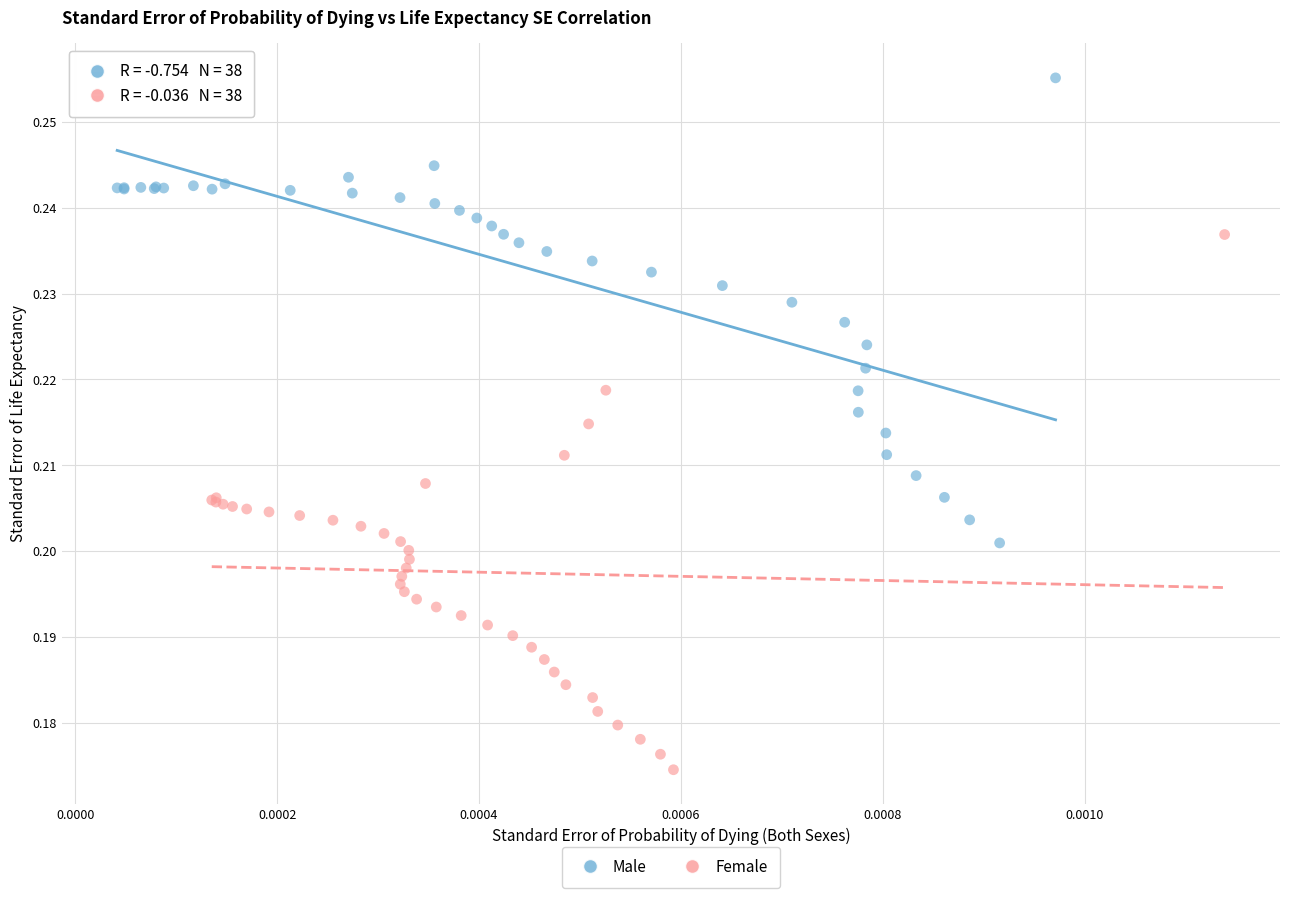

Which series contains the lowest Y value?

Female